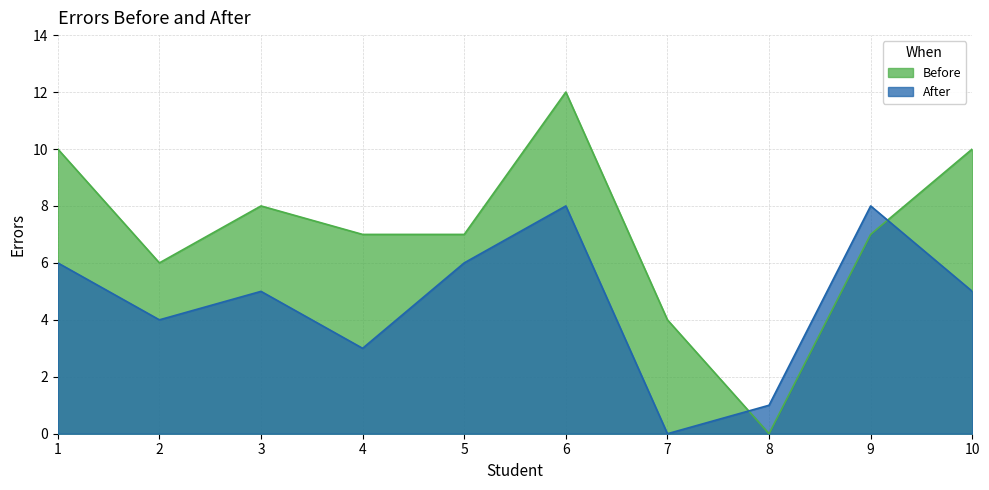

Which category has the lowest value across all series?

8